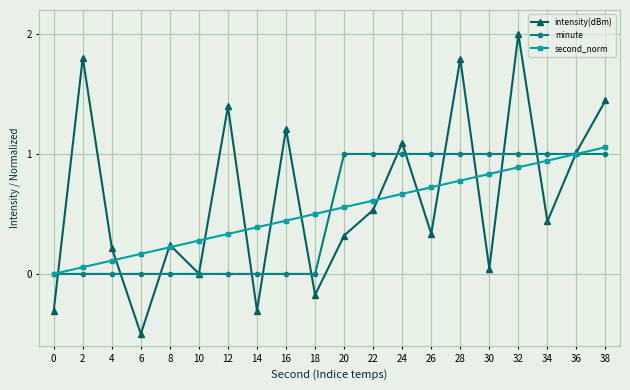

Where is the first local minimum for intensity(dBm)?

6